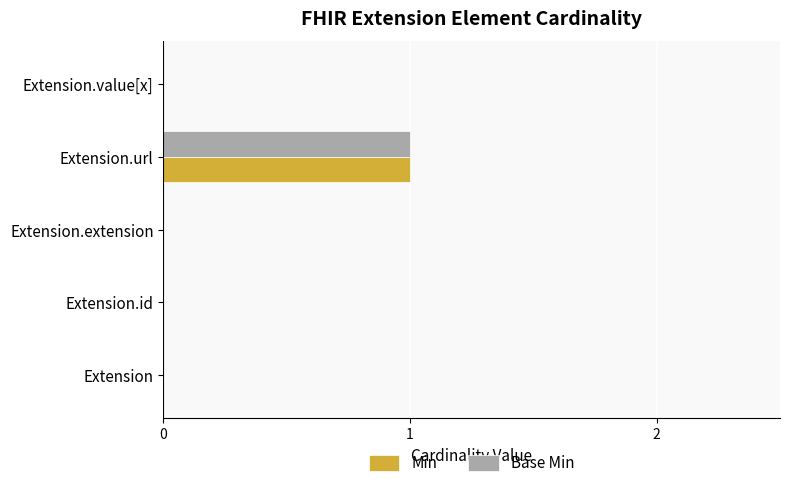

Is the value of Base Min at Extension.url greater than the value of Min at Extension.id?

Yes